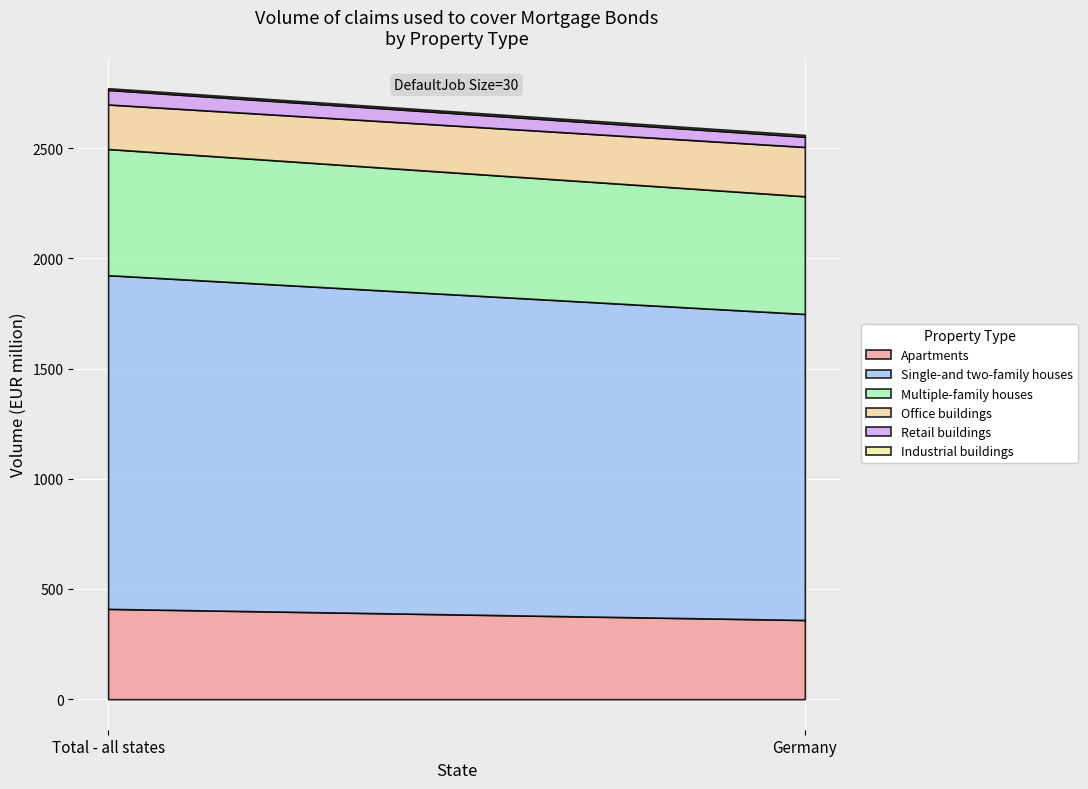

What is the sum of all Office buildings values?

425.9